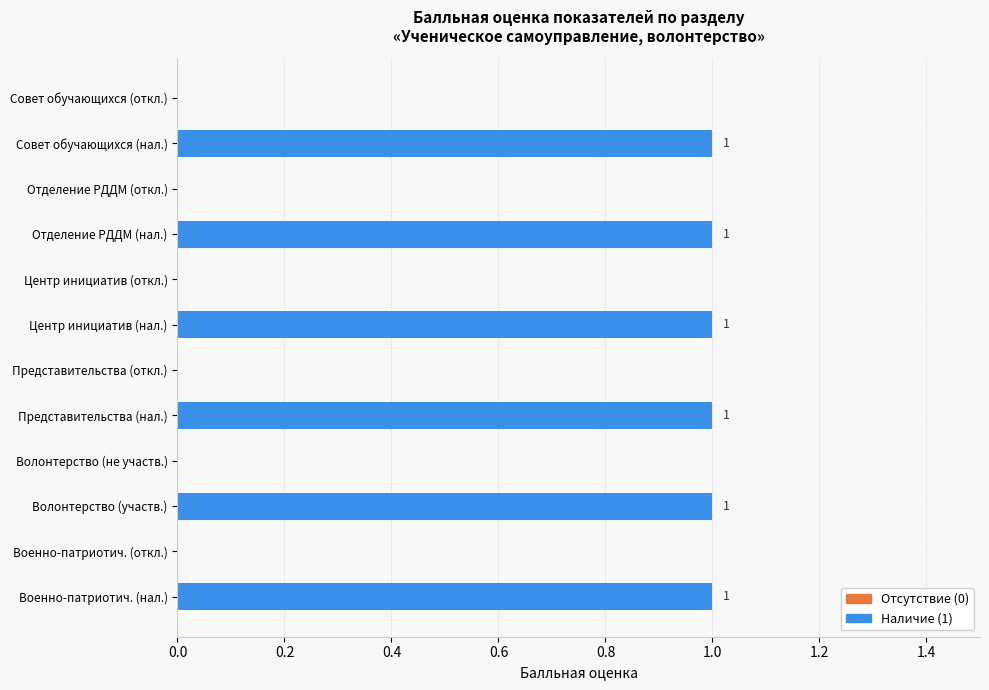

What is the difference between the values at Центр инициатив (нал.) and Представительства (откл.)?

1